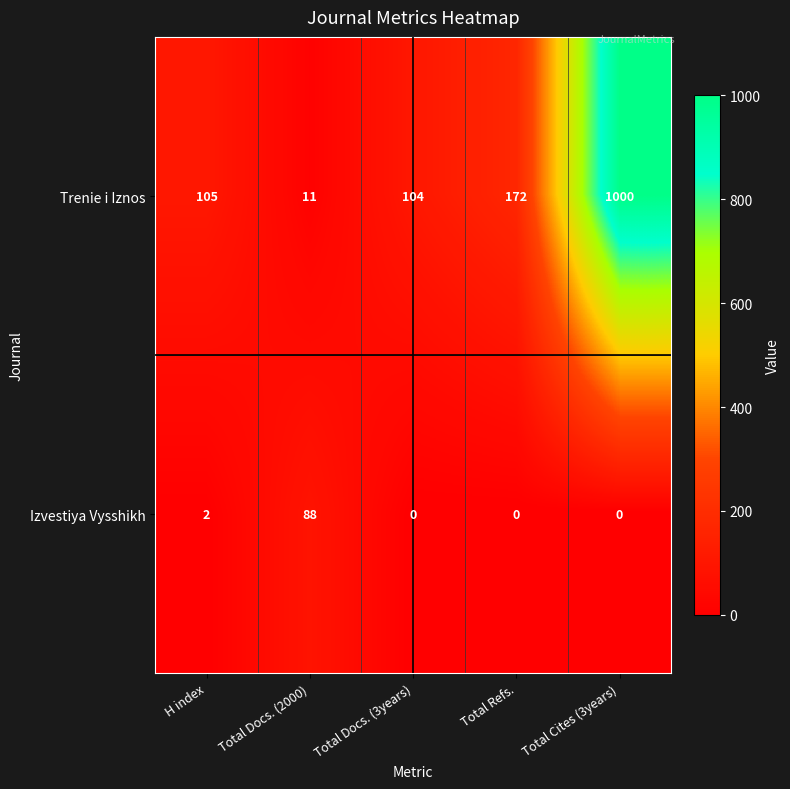

Reading right to left, what are all the values shown in this chart?

Trenie i Iznos: 1000	172	104	11	105
Izvestiya Vysshikh: 0	0	0	88	2